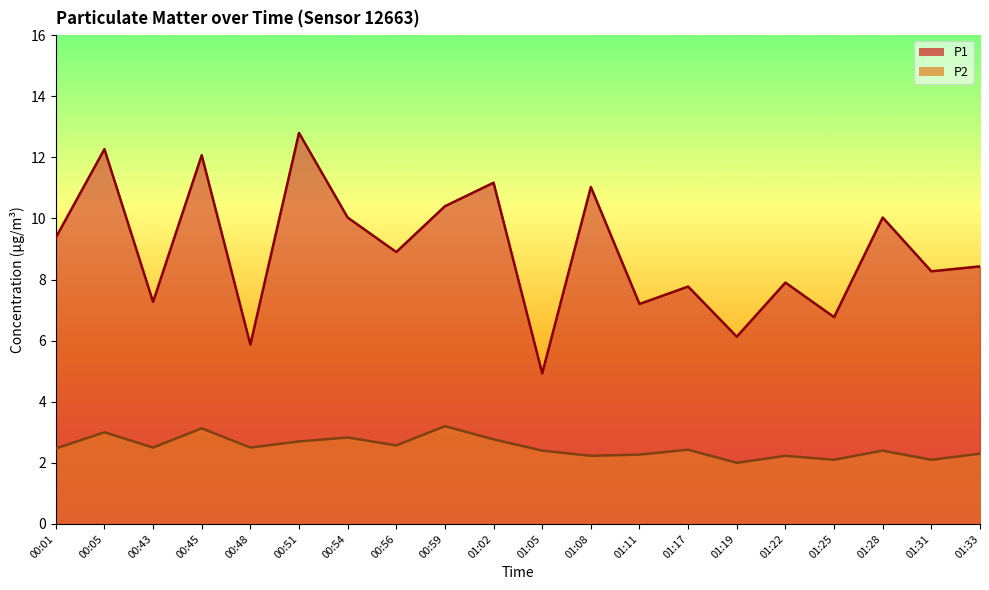

Does the chart have visible grid lines?

No